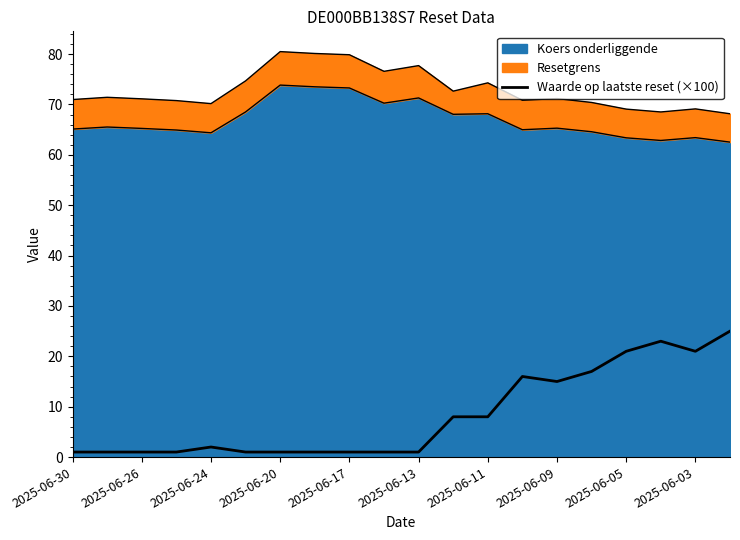

How many data points are above 2?

9